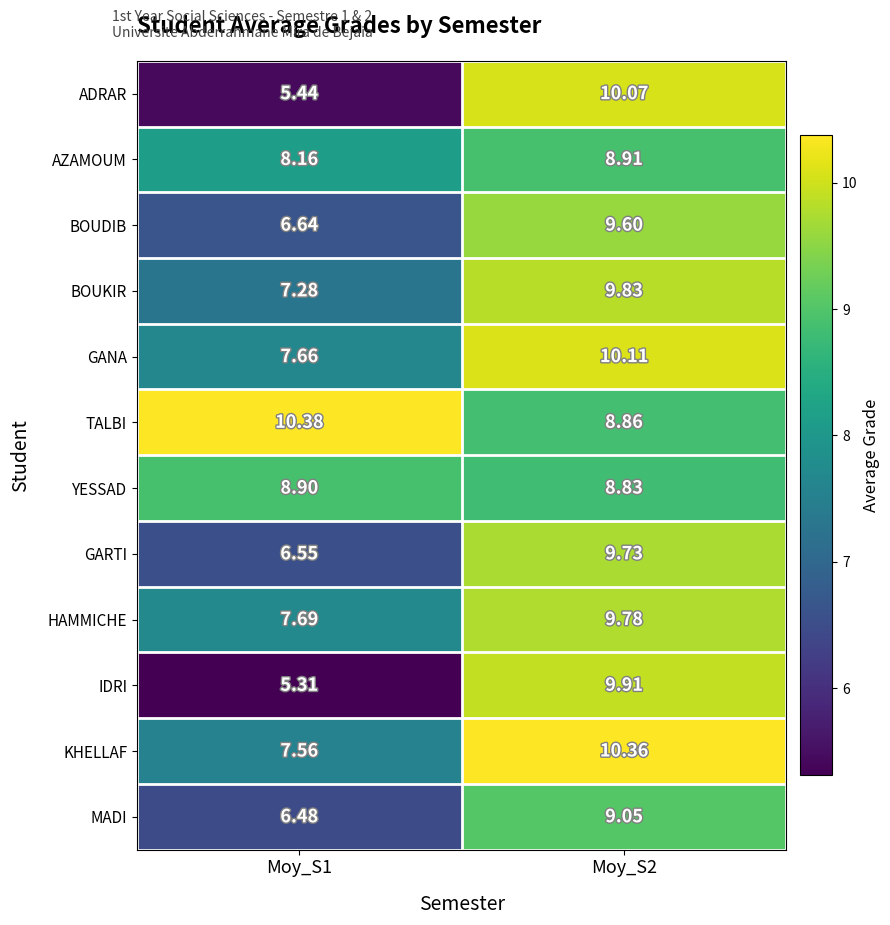

Which series has the largest range (max minus min)?

ADRAR